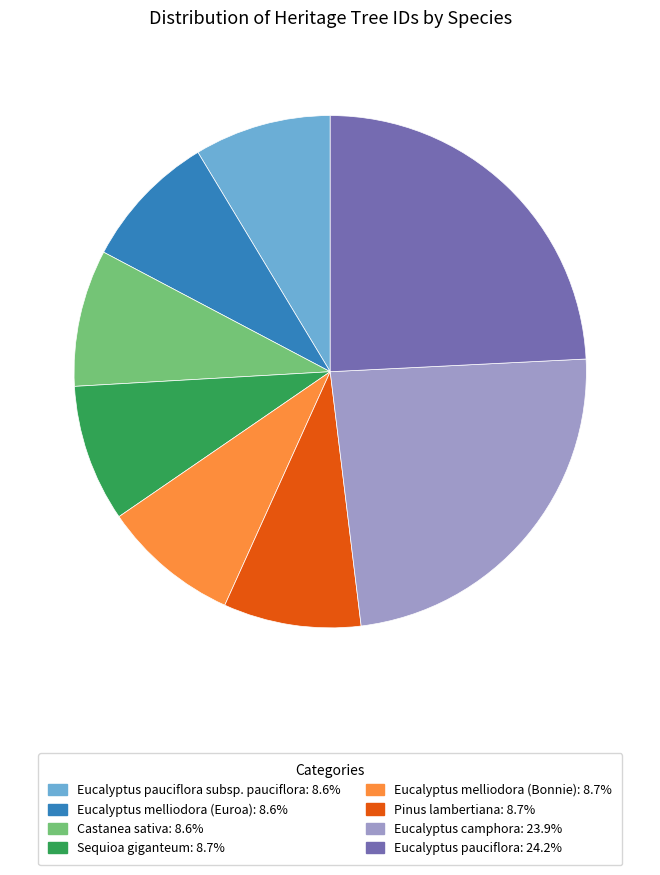

Is there a majority slice in this chart?

No